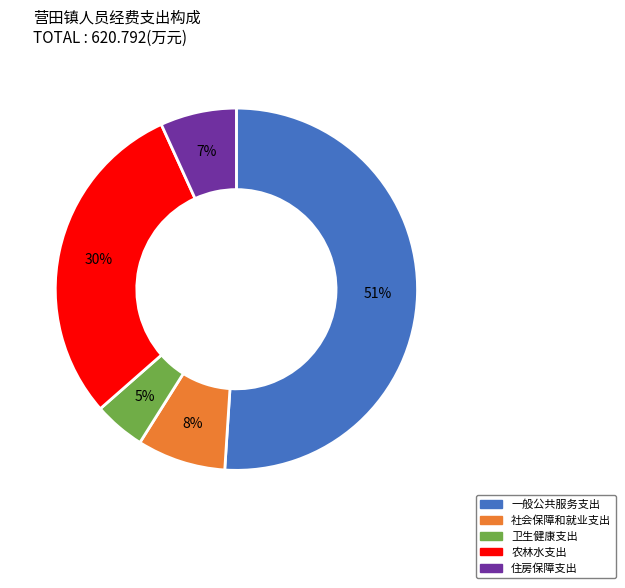

Combined, do 农林水支出 and 住房保障支出 account for over 50%?

No